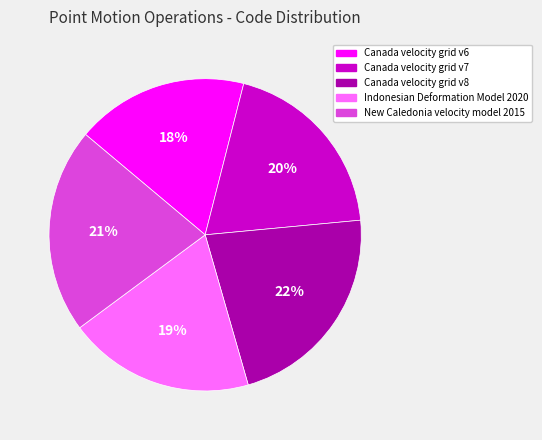

How many segments does this pie chart have?

5